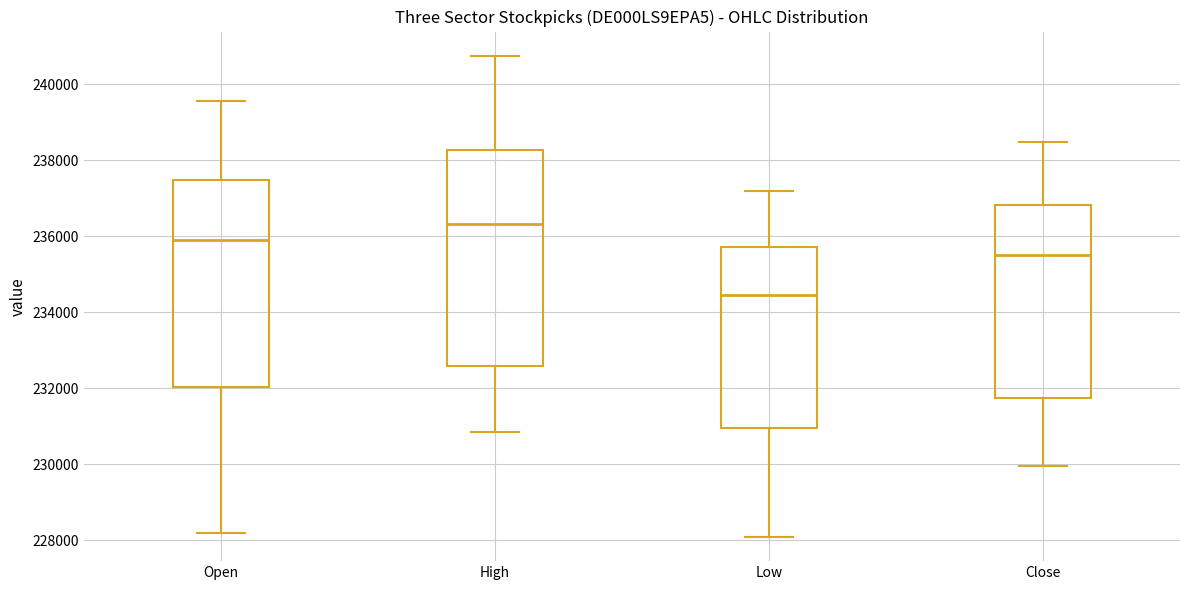

Reading left to right, read every box against the y-axis: the position of its median line, the range the box covers, and the ends of its whiskers. The values are not printed on the chart, so give them approximately, as read against the axis.

Open: median 236000, box 232000 to 237400, whiskers 228200 to 239600
High: median 236400, box 232600 to 238200, whiskers 230800 to 240800
Low: median 234400, box 231000 to 235800, whiskers 228000 to 237200
Close: median 235400, box 231800 to 236800, whiskers 230000 to 238400